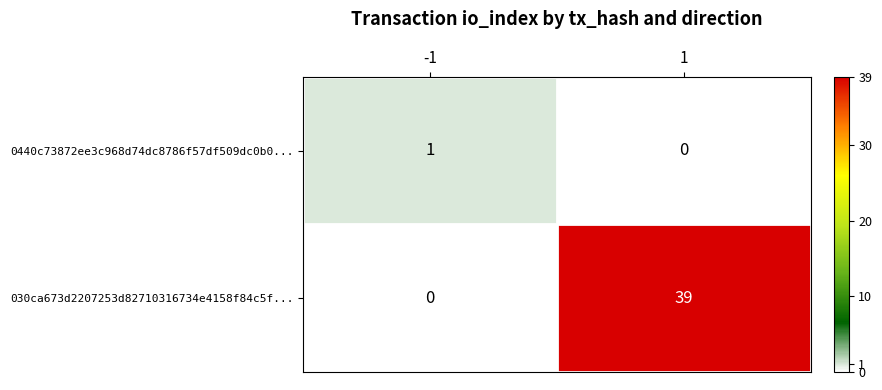

Which series has the largest total across all categories?

030ca673d2207253d82710316734e4158f84c5f...